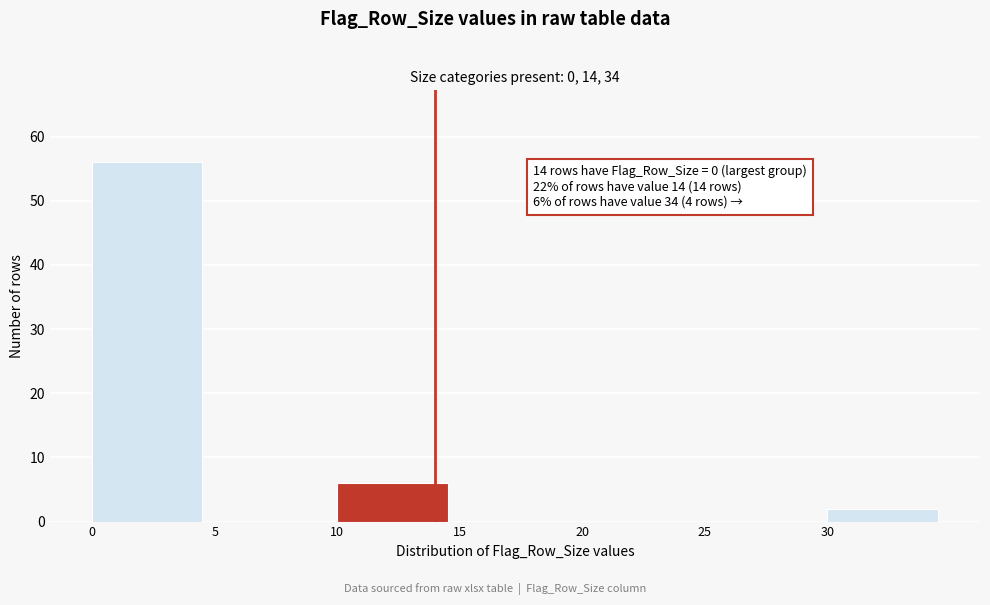

Reading left to right, transcribe all the data shown in this chart.

0=56	5=0	10=6	15=0	20=0	25=0	30=2